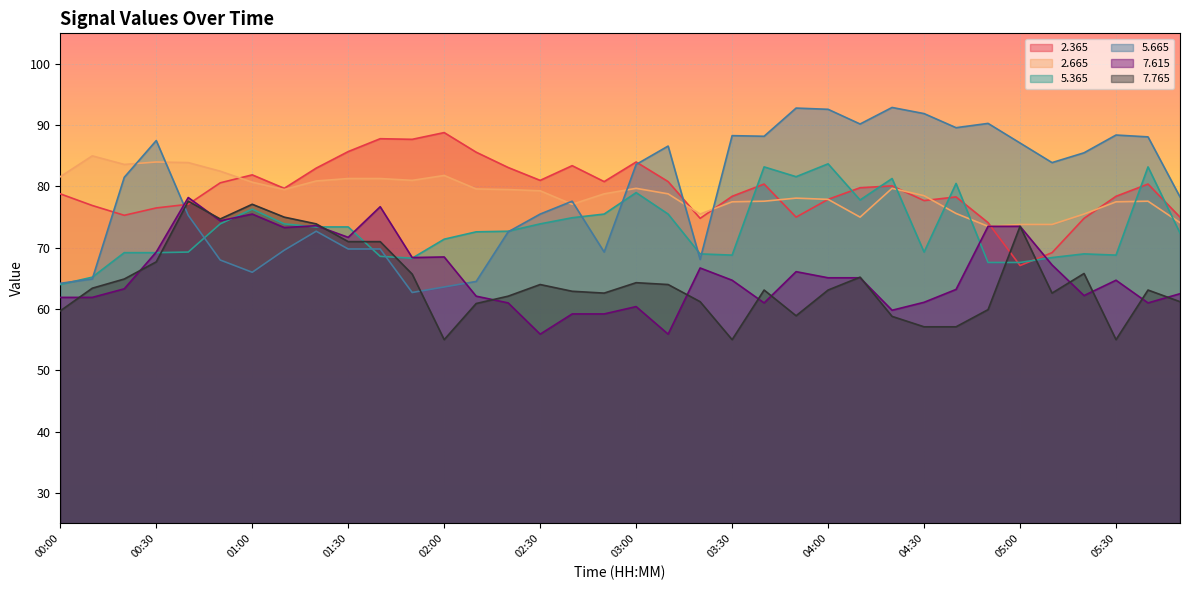

Which has a higher value, 04:30 or 02:20?

02:20